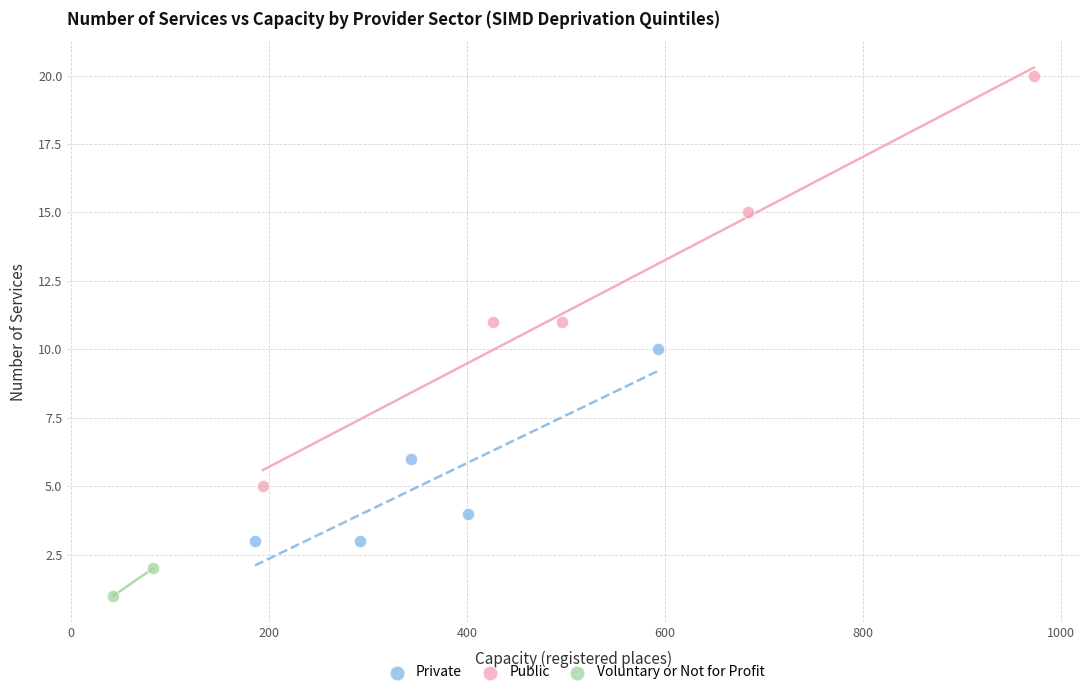

What are all the series names shown in the legend?

Private, Public, Voluntary or Not for Profit